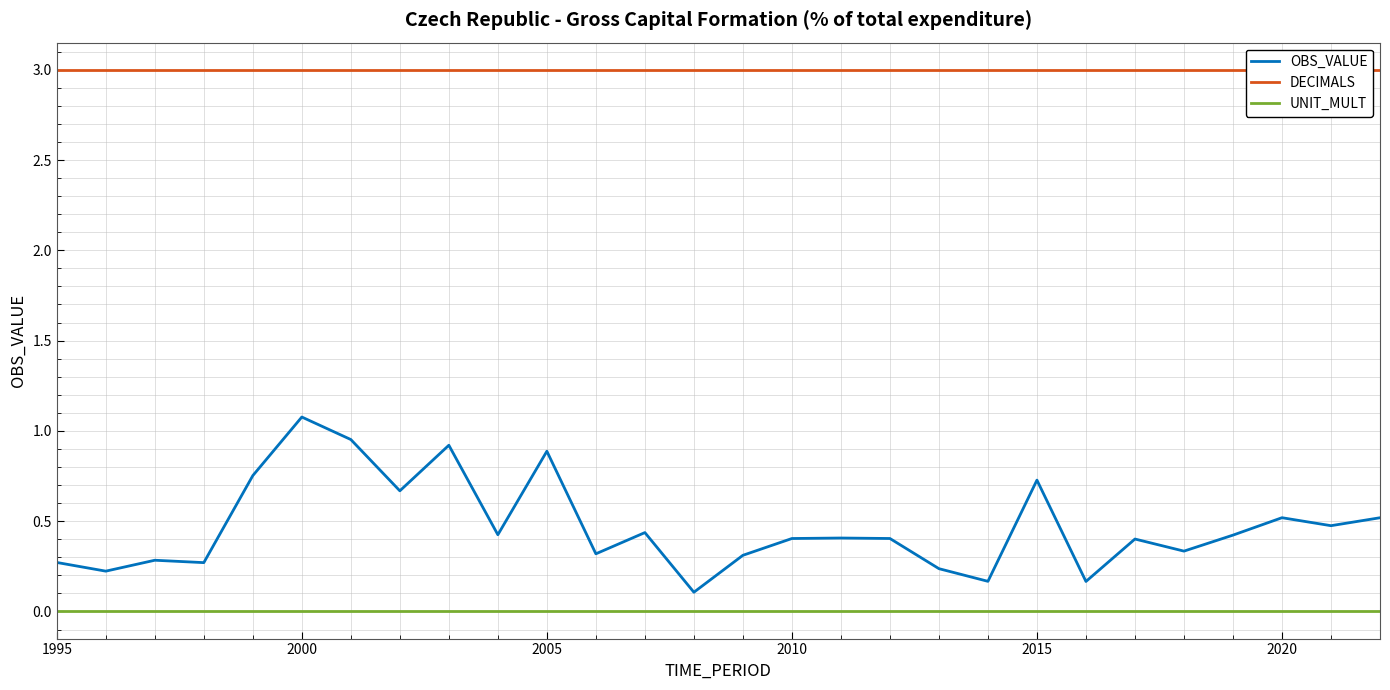

Reading left to right, what are all the values shown in this chart?

OBS_VALUE: 0.3	0.2	0.3	0.3	0.8	1.1	1.0	0.7	0.9	0.4	0.9	0.3	0.4	0.1	0.3	0.4	0.4	0.4	0.2	0.2	0.7	0.2	0.4	0.3	0.4	0.5	0.5	0.5
DECIMALS: 3.0	3.0	3.0	3.0	3.0	3.0	3.0	3.0	3.0	3.0	3.0	3.0	3.0	3.0	3.0	3.0	3.0	3.0	3.0	3.0	3.0	3.0	3.0	3.0	3.0	3.0	3.0	3.0
UNIT_MULT: 0.0	0.0	0.0	0.0	0.0	0.0	0.0	0.0	0.0	0.0	0.0	0.0	0.0	0.0	0.0	0.0	0.0	0.0	0.0	0.0	0.0	0.0	0.0	0.0	0.0	0.0	0.0	0.0